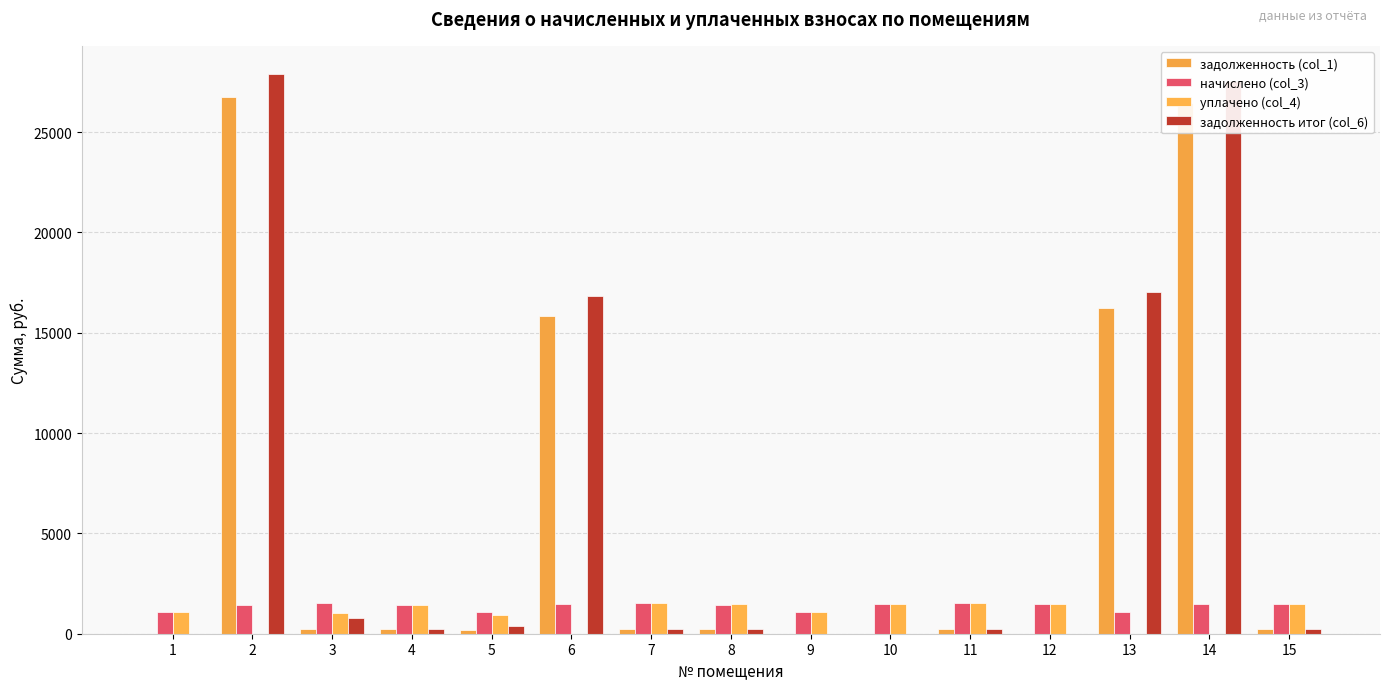

What is the total value across all series at 14?

55462.3